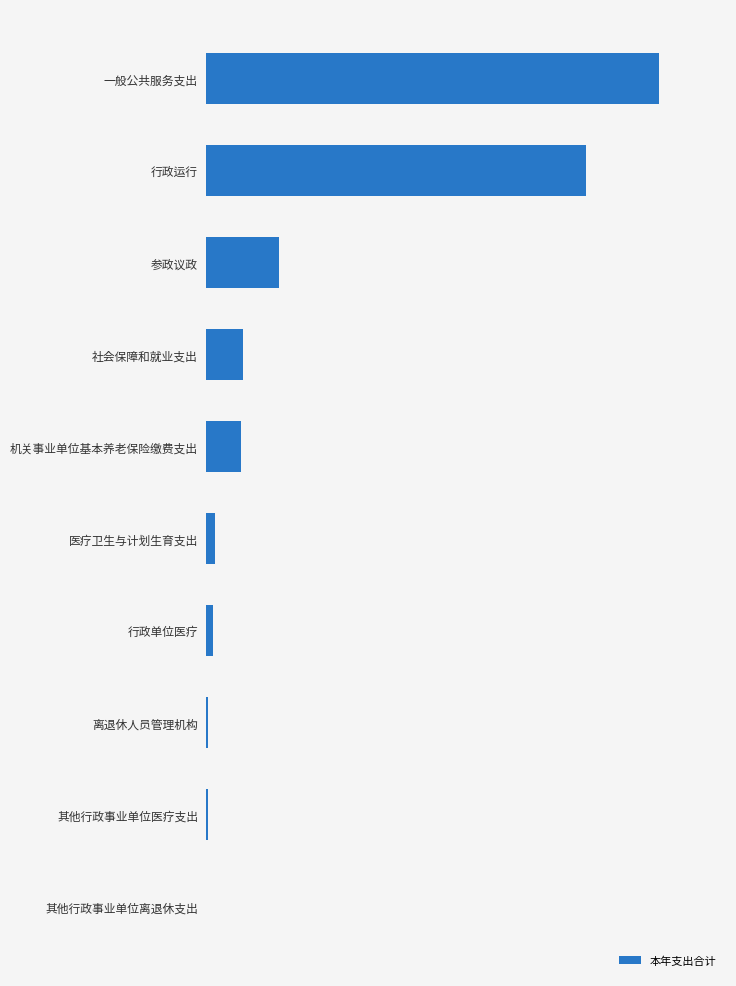

What is the difference between the maximum and minimum values?

703.4